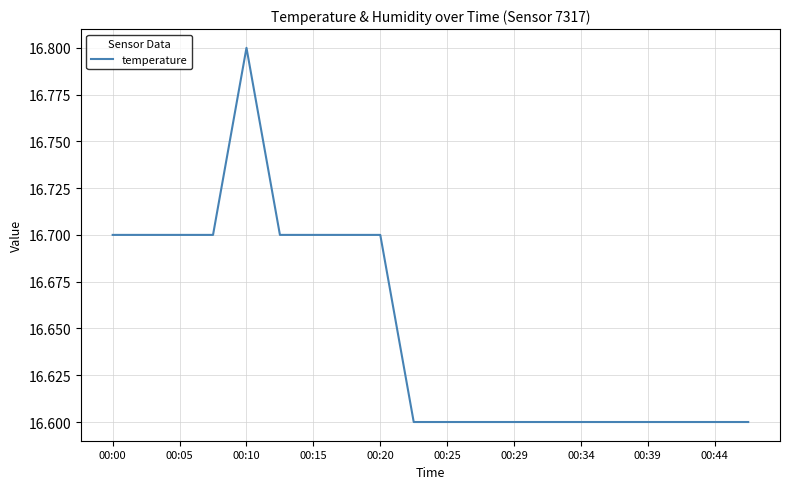

What is the maximum value shown in the chart?

16.8